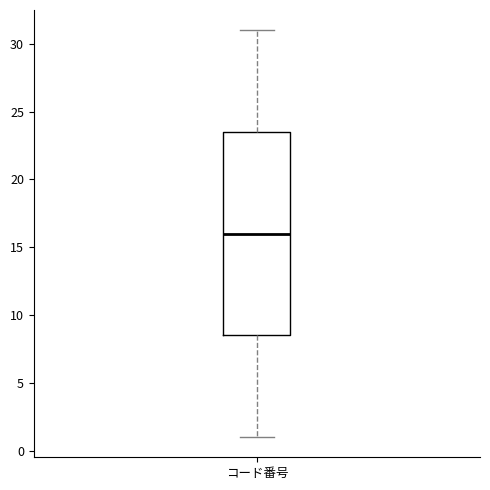

Read this box plot against the y-axis: the position of the median line, the range covered by the box, and the ends of both whiskers. The values are not printed on the chart, so give them approximately, as read against the axis.

median 16.0, box 8.5 to 23.5, whiskers 1.0 to 31.0